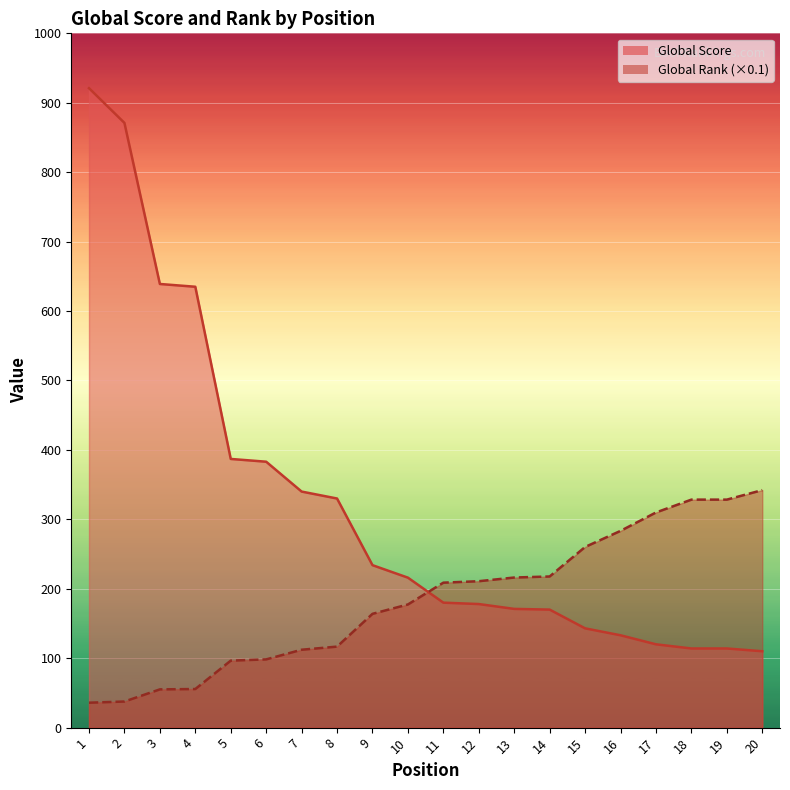

Where does the Global Score series first go above 216?

1